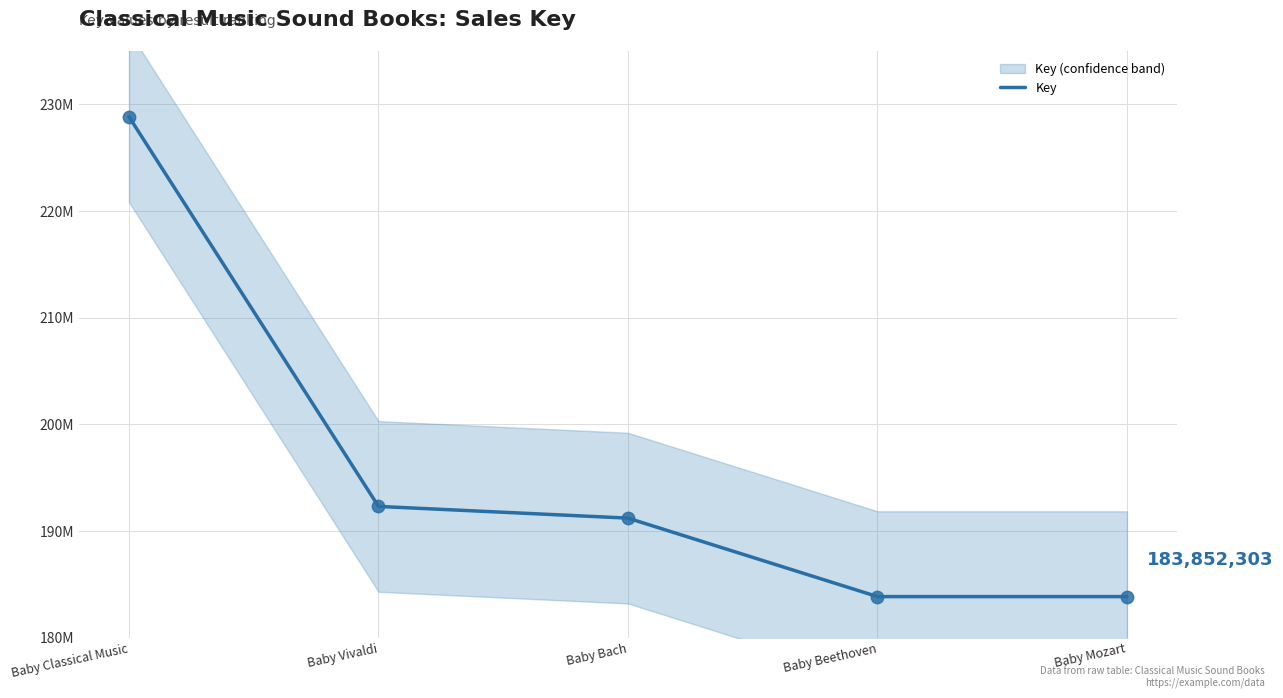

What is the change in value from Baby Bach to Baby Mozart?

-7357988